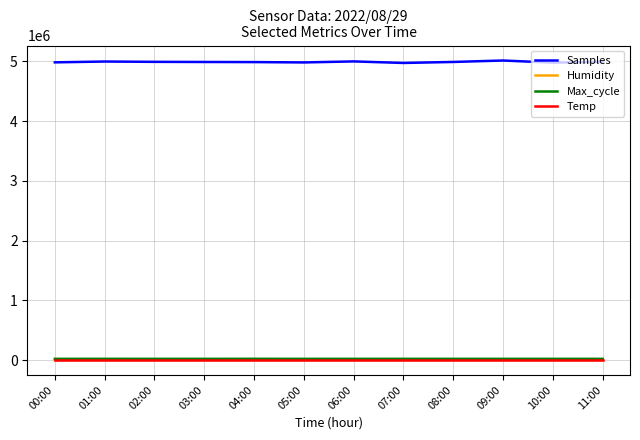

Which series has the largest range (max minus min)?

Samples